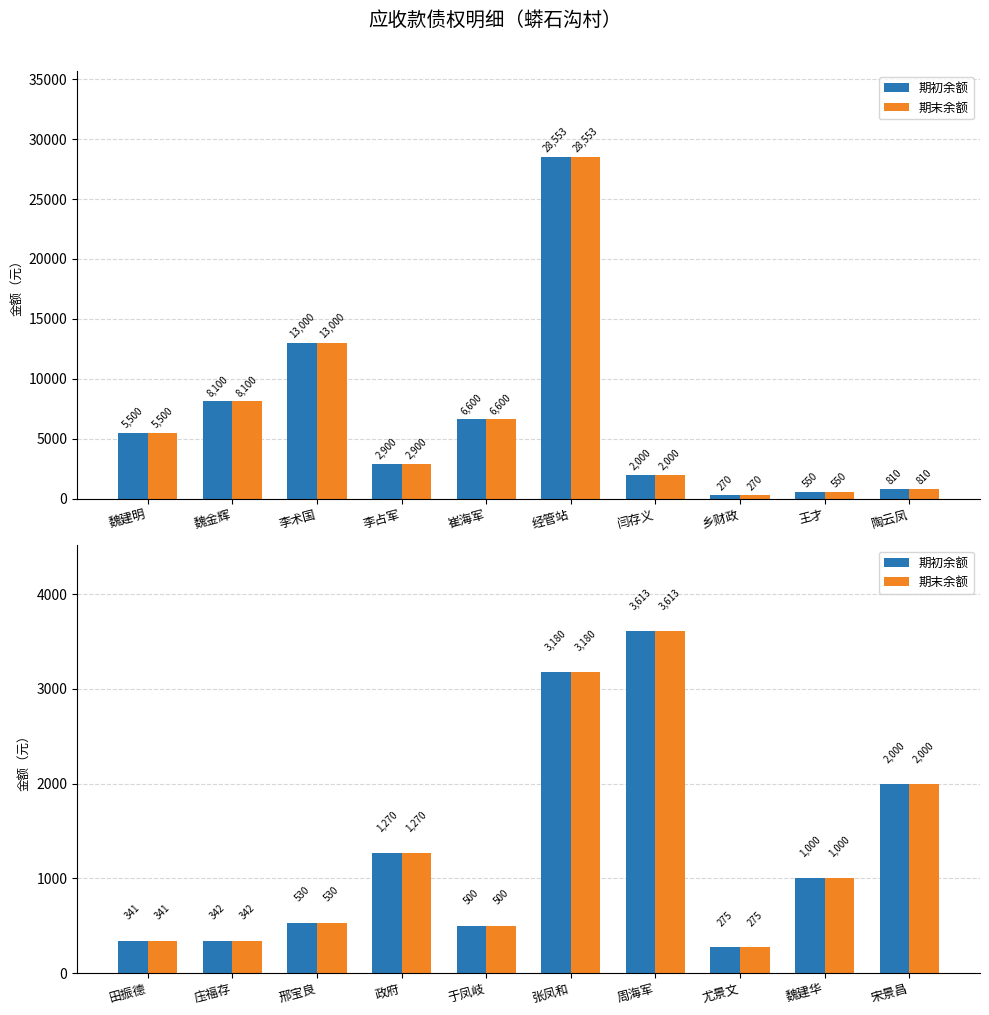

What is the value of the 期初余额 bar at the 2nd from the left?

341.6